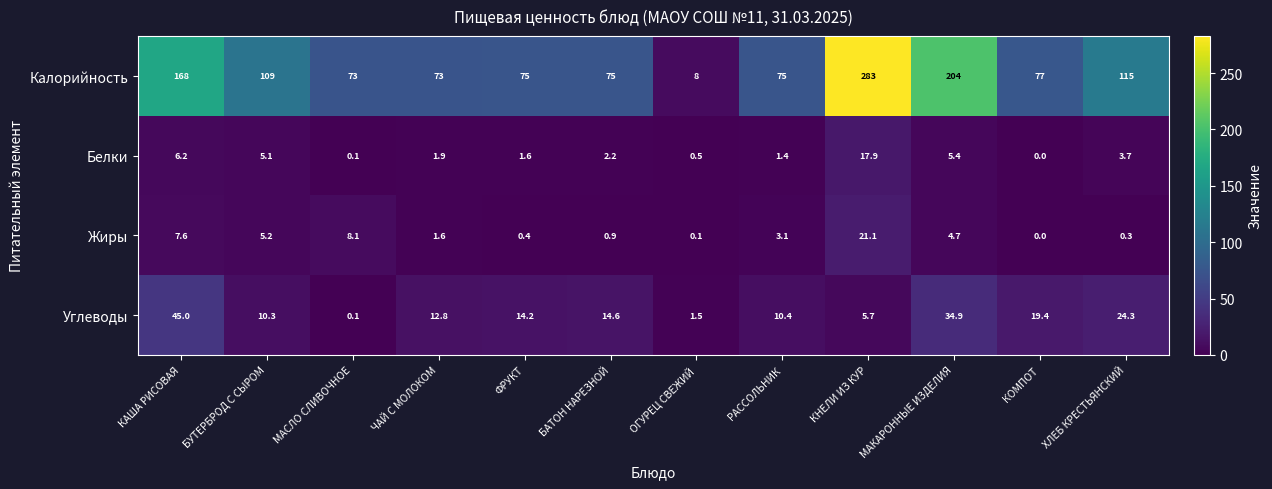

At which label does Белки first exceed 2?

КАША РИСОВАЯ